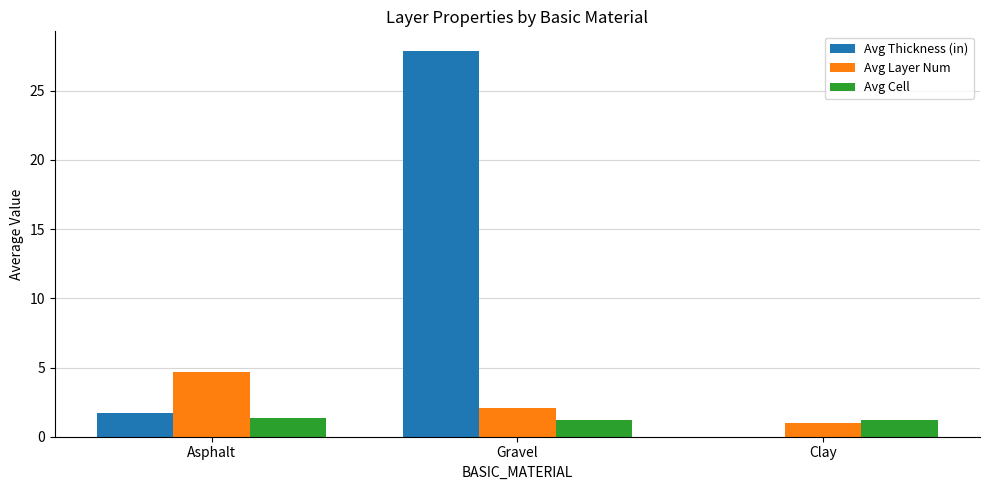

The Avg Cell series shows 1.4 at Asphalt. True or false?

True